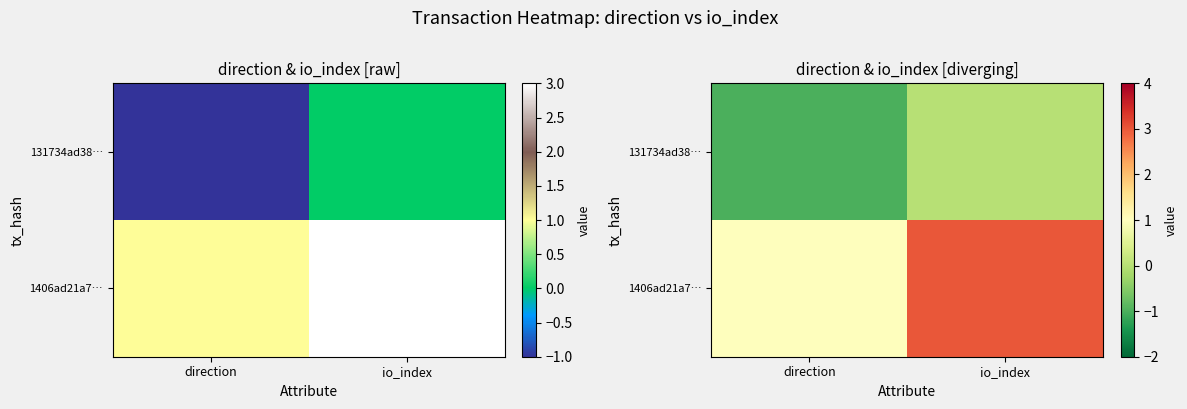

At how many categories does at least one series exceed 2?

1